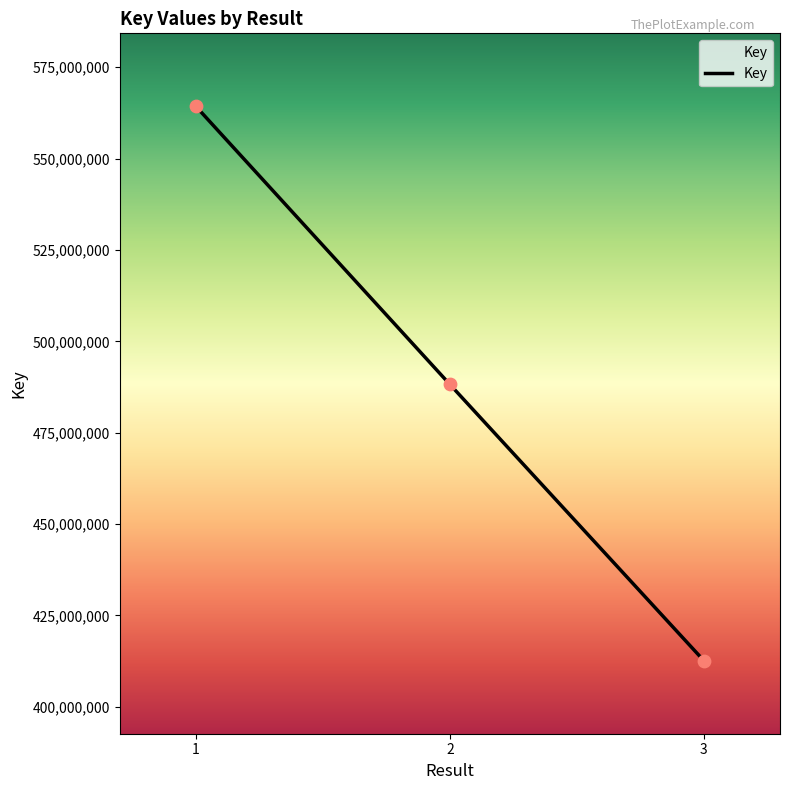

What is the ratio of the value at 3 to the value at 2?

0.8